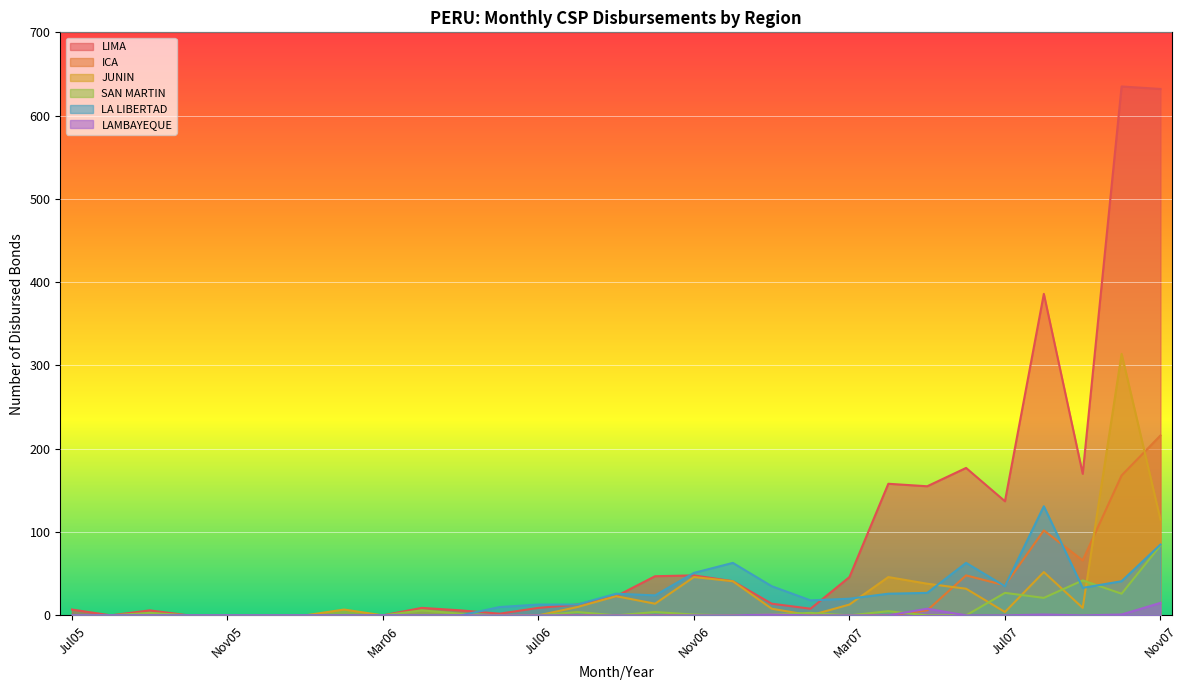

True or false: LAMBAYEQUE and ICA cross at least once.

True